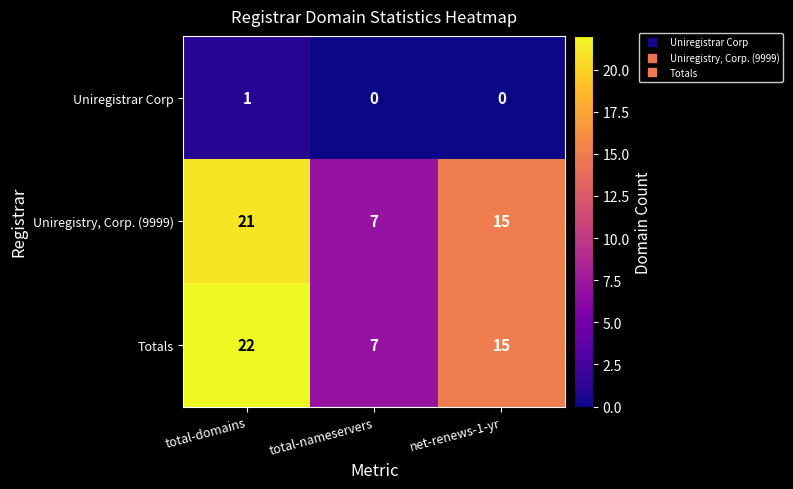

How many categories are shown in the chart?

3